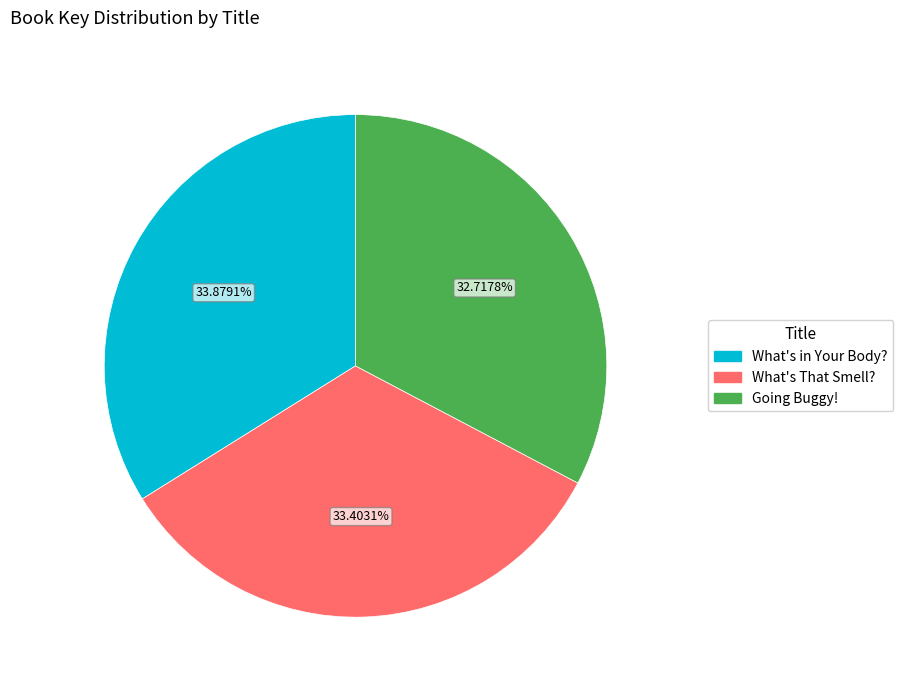

What percentage is the What's That Smell? slice, to the nearest percent?

33%